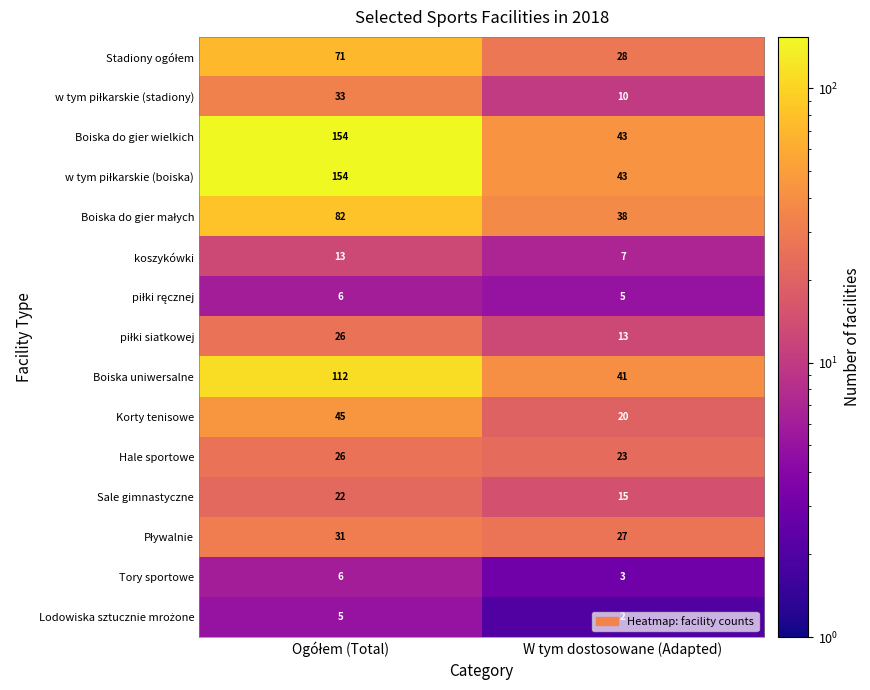

What is the average value of the koszykówki series?

10